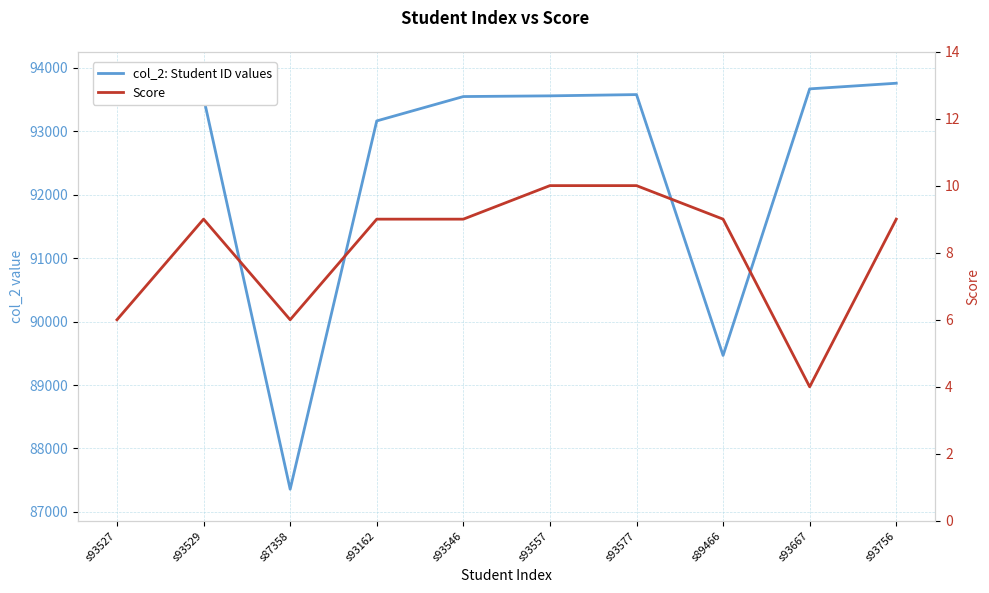

In col_2: Student ID values, how many points are higher than both neighbors (excluding endpoints)?

2